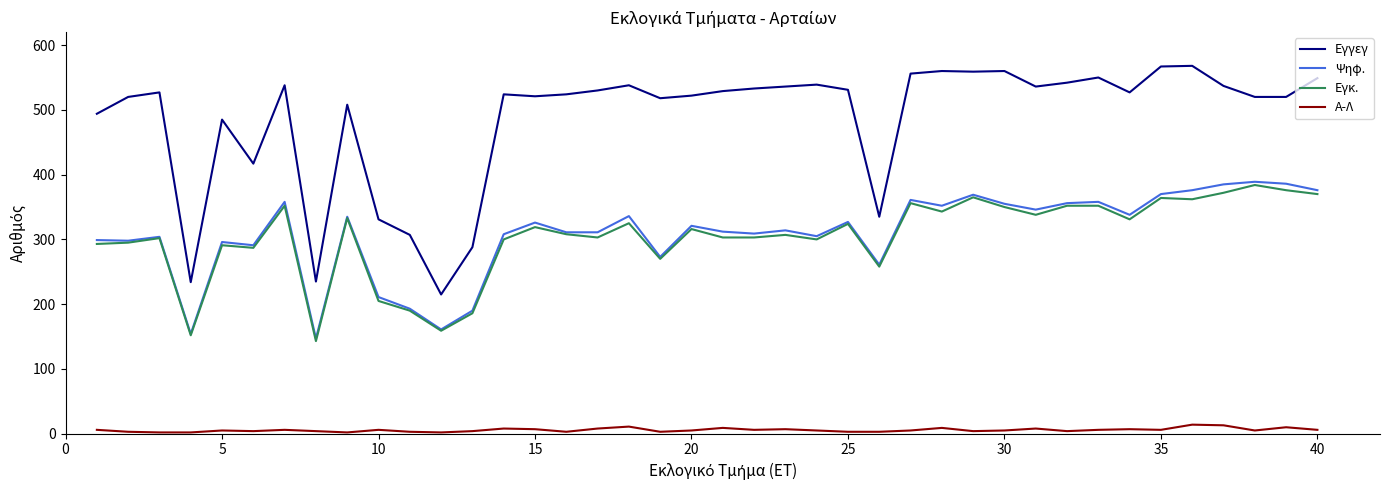

What is the greatest value displayed?

568